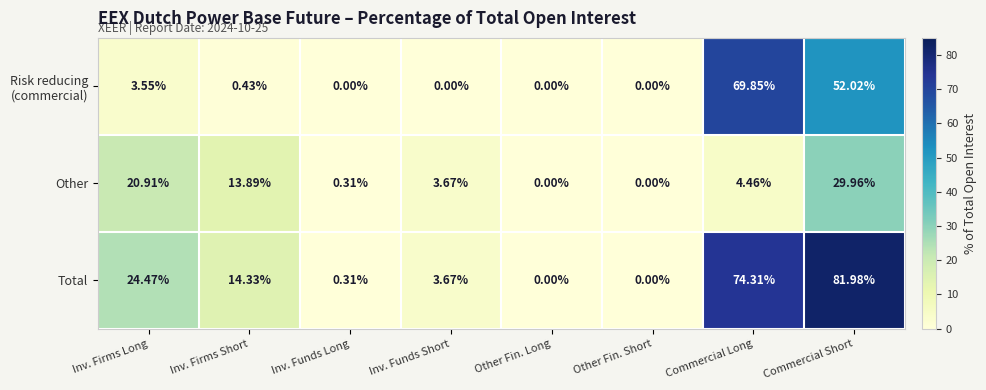

Where is Other nearest to the value 14?

Inv. Firms Short